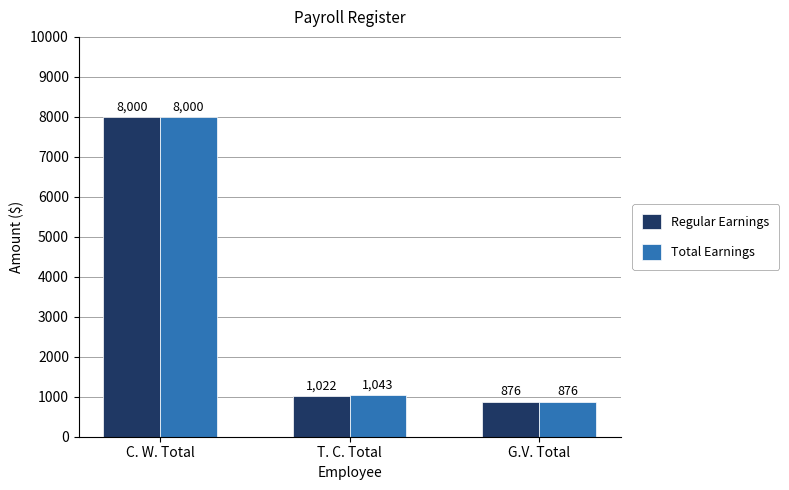

How many series are shown in this chart?

2